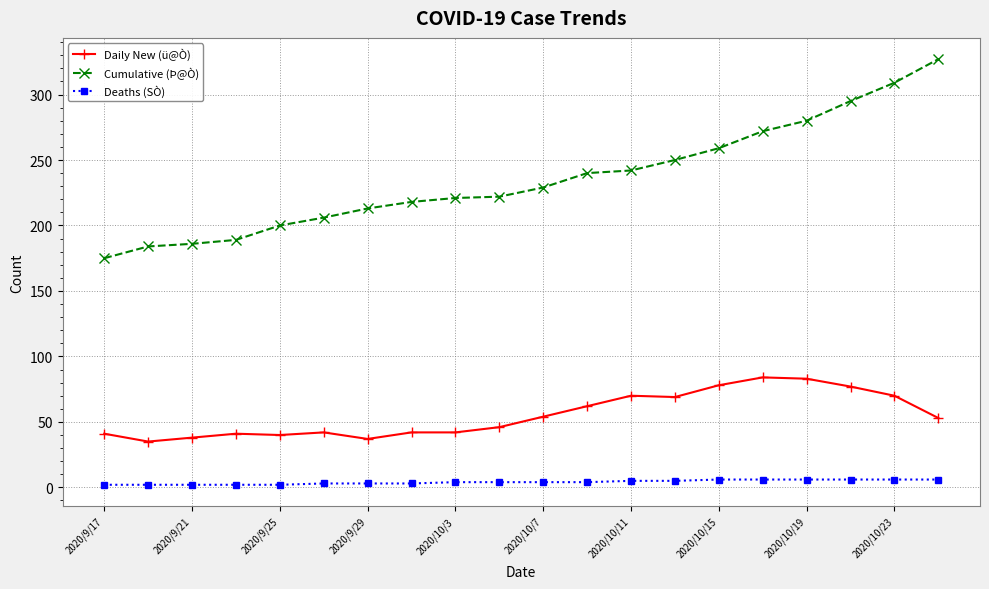

What is the value of the Cumulative (Þ@Ò) point at the 17th from the left?

280